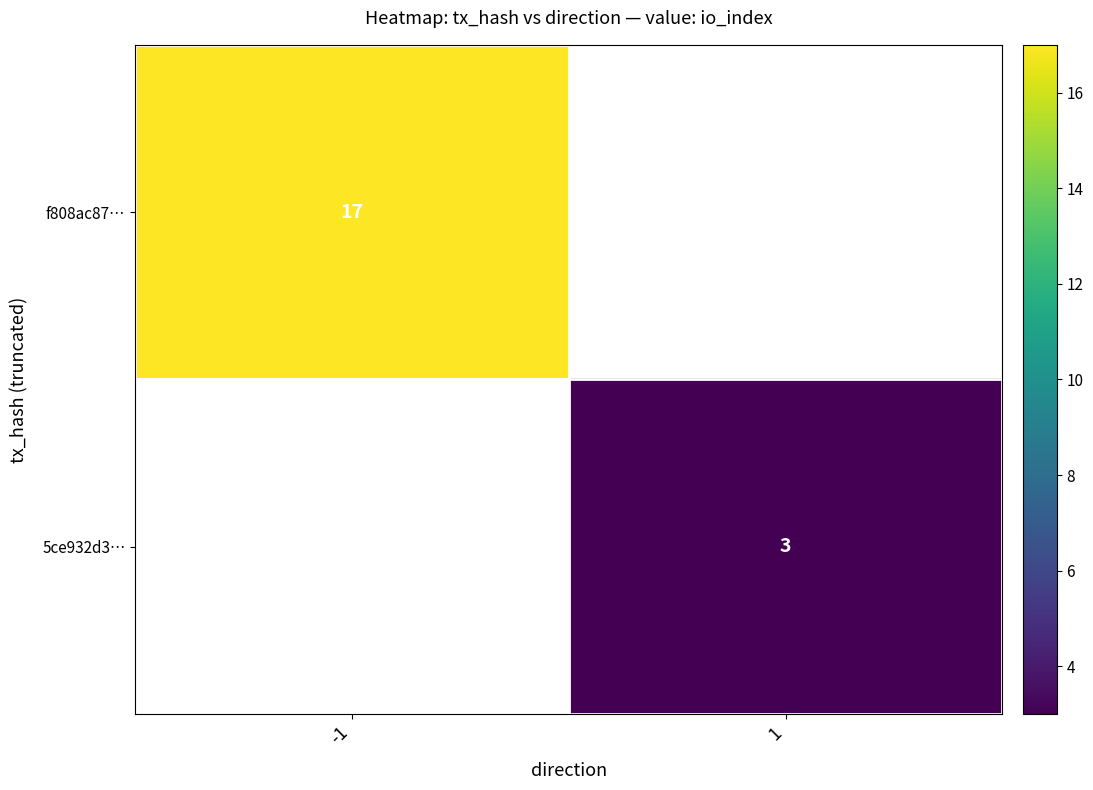

What is the maximum value shown in the chart?

17.0